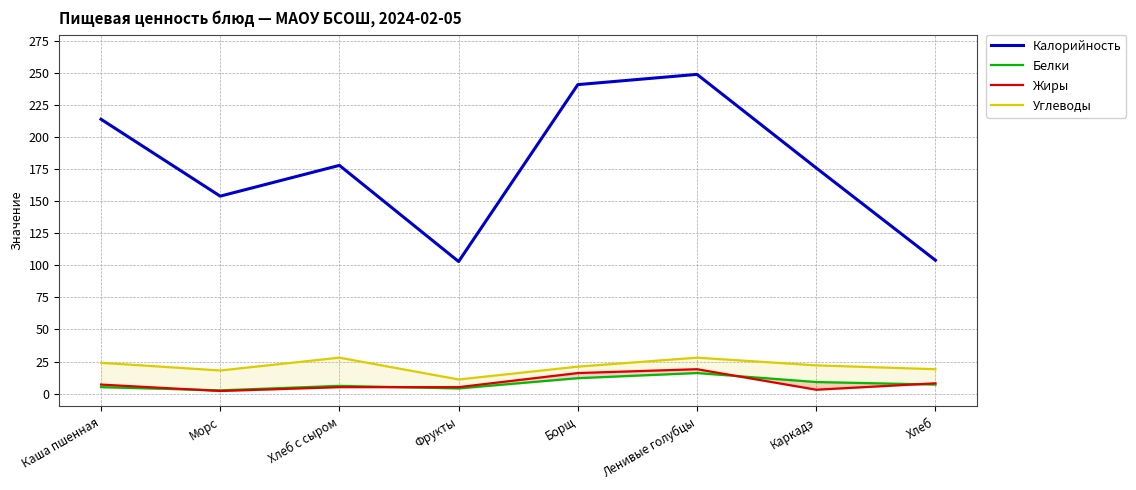

At how many categories does at least one series exceed 132?

6